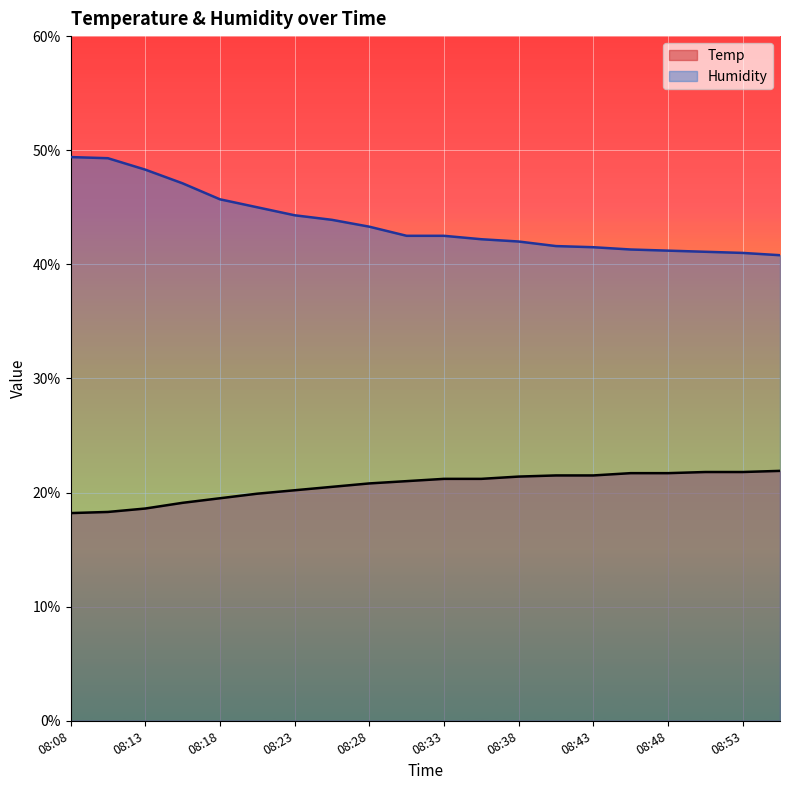

What is the maximum value shown in the chart?

49.4